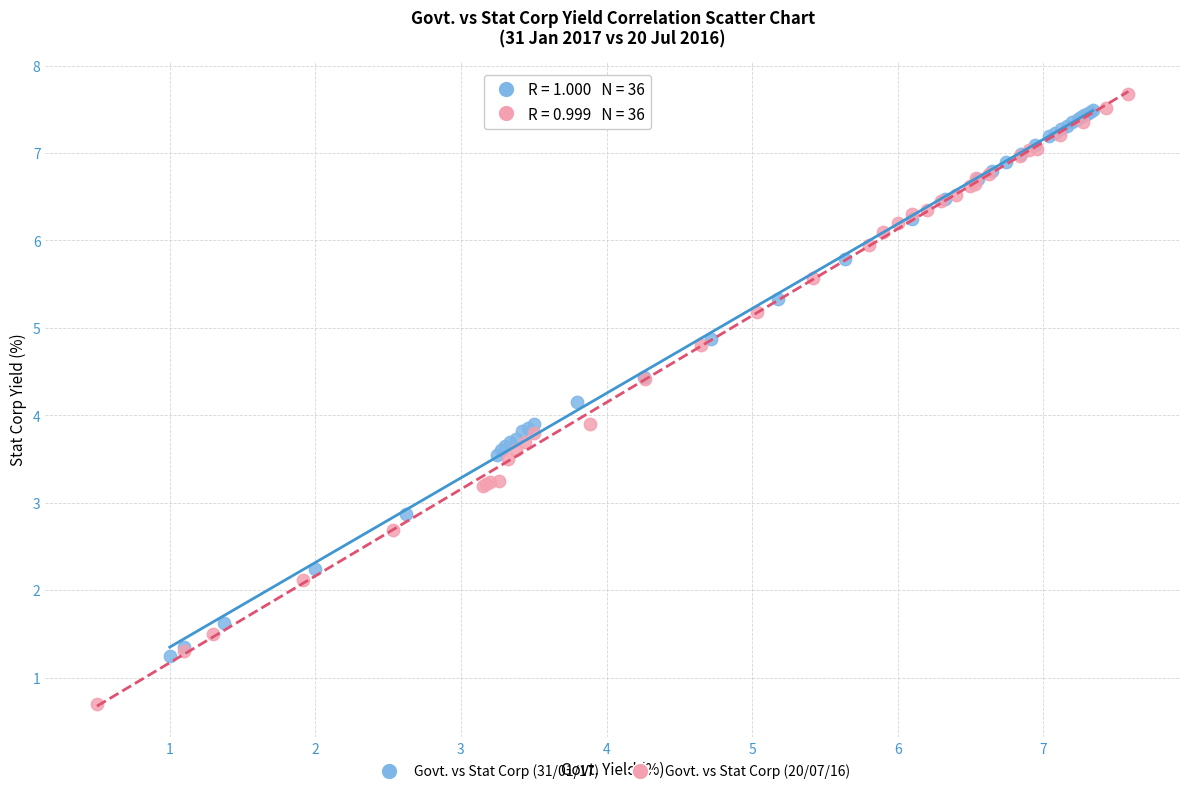

Which series reaches the maximum Y coordinate?

Govt. vs Stat Corp (20/07/16)